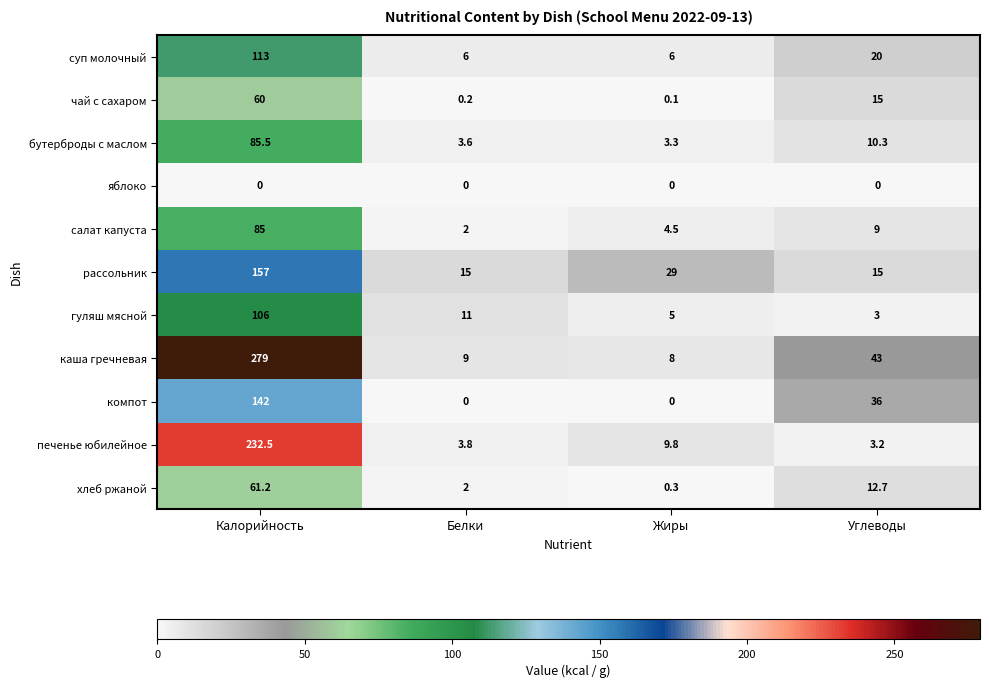

What is the difference between the maximum and minimum values in the хлеб ржаной series?

60.9